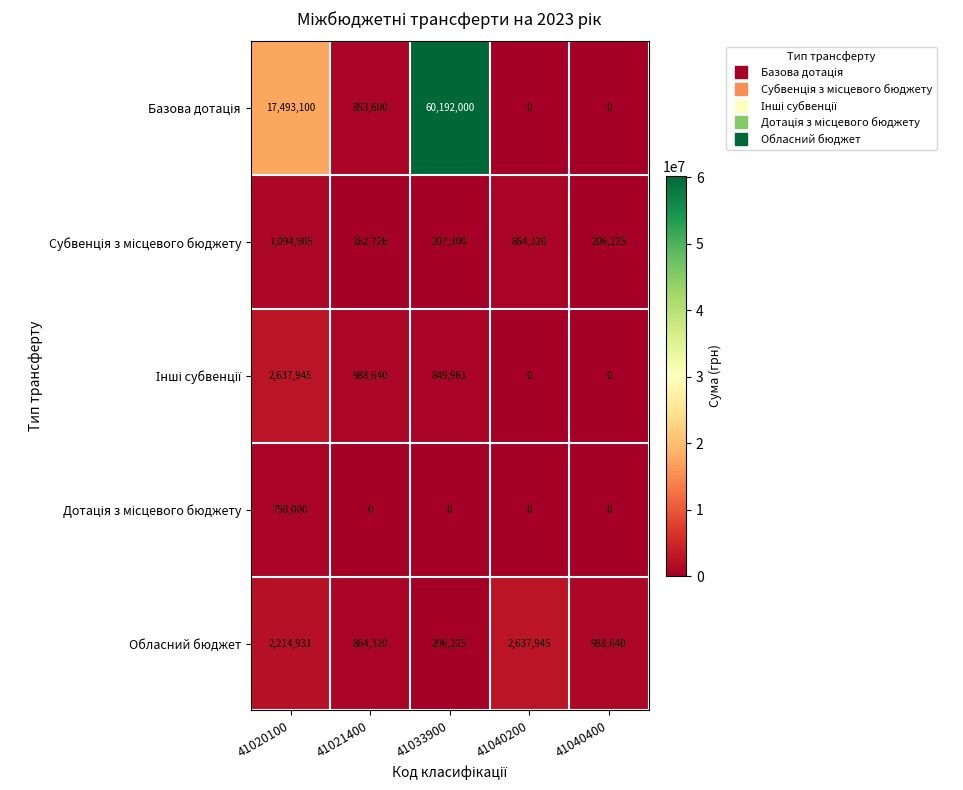

True or false: Обласний бюджет has a value of 988640 at 41040400.

True